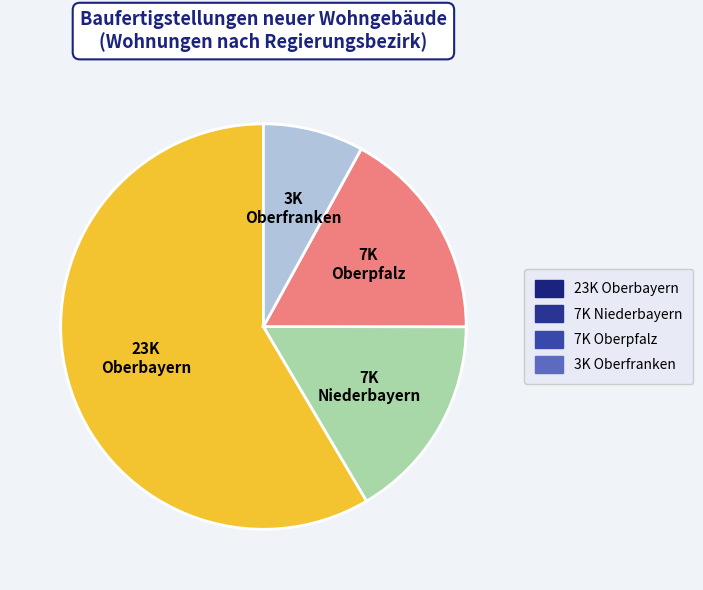

Does any single category account for the majority?

Yes